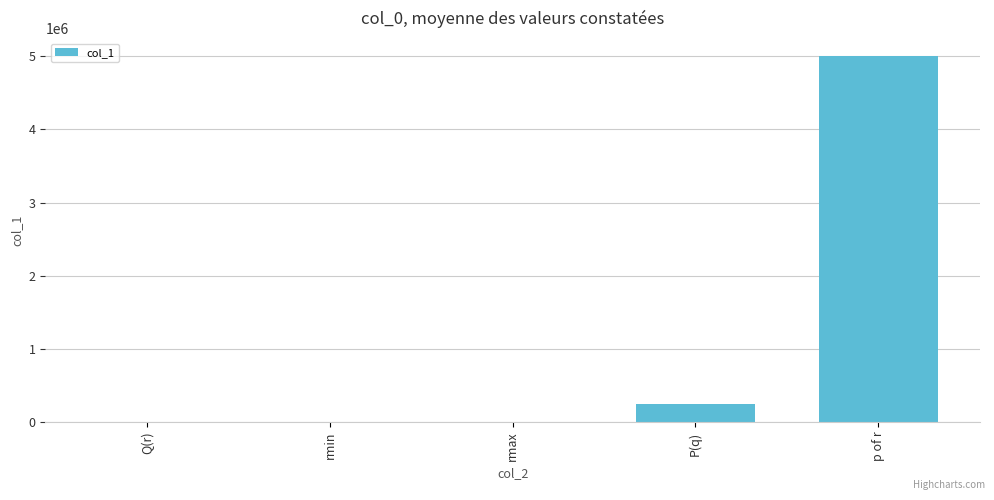

Does the chart contain stacked bars?

No